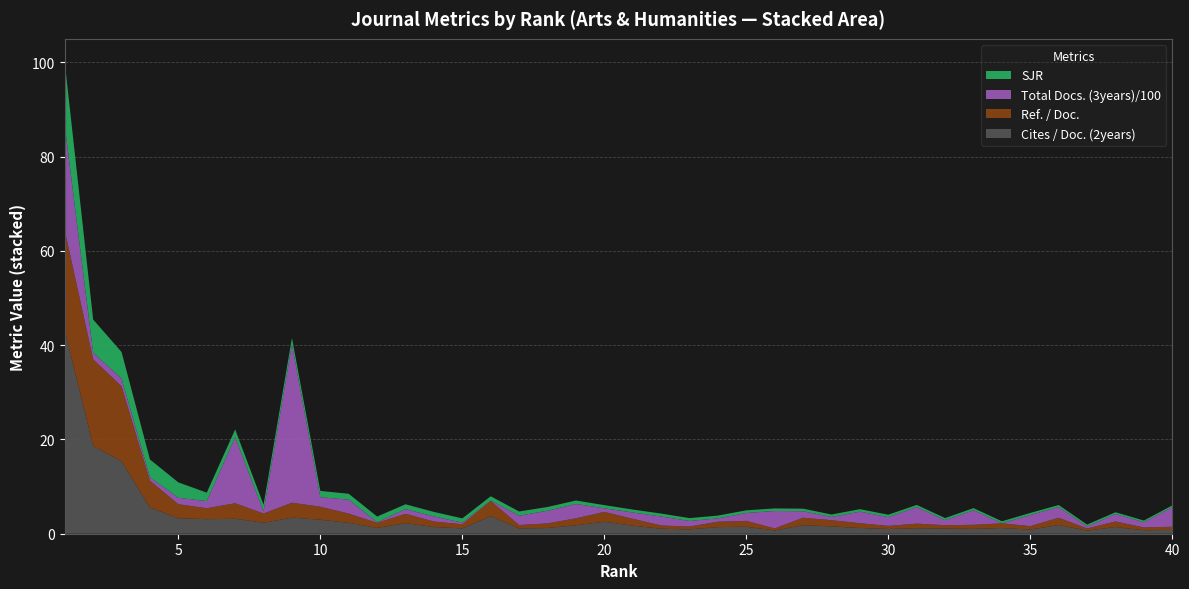

What is the maximum value for Cites / Doc. (2years)?

43.2